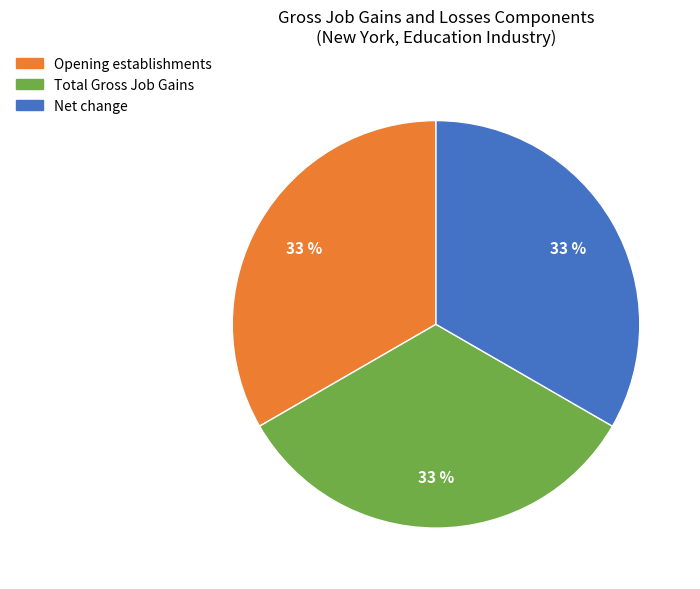

To the nearest percent, what is the difference between the largest and smallest slice percentages?

0%